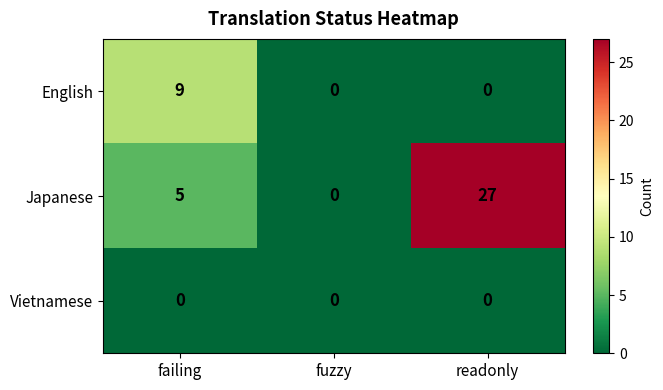

What is the difference between the maximum and minimum values in the Japanese series?

27